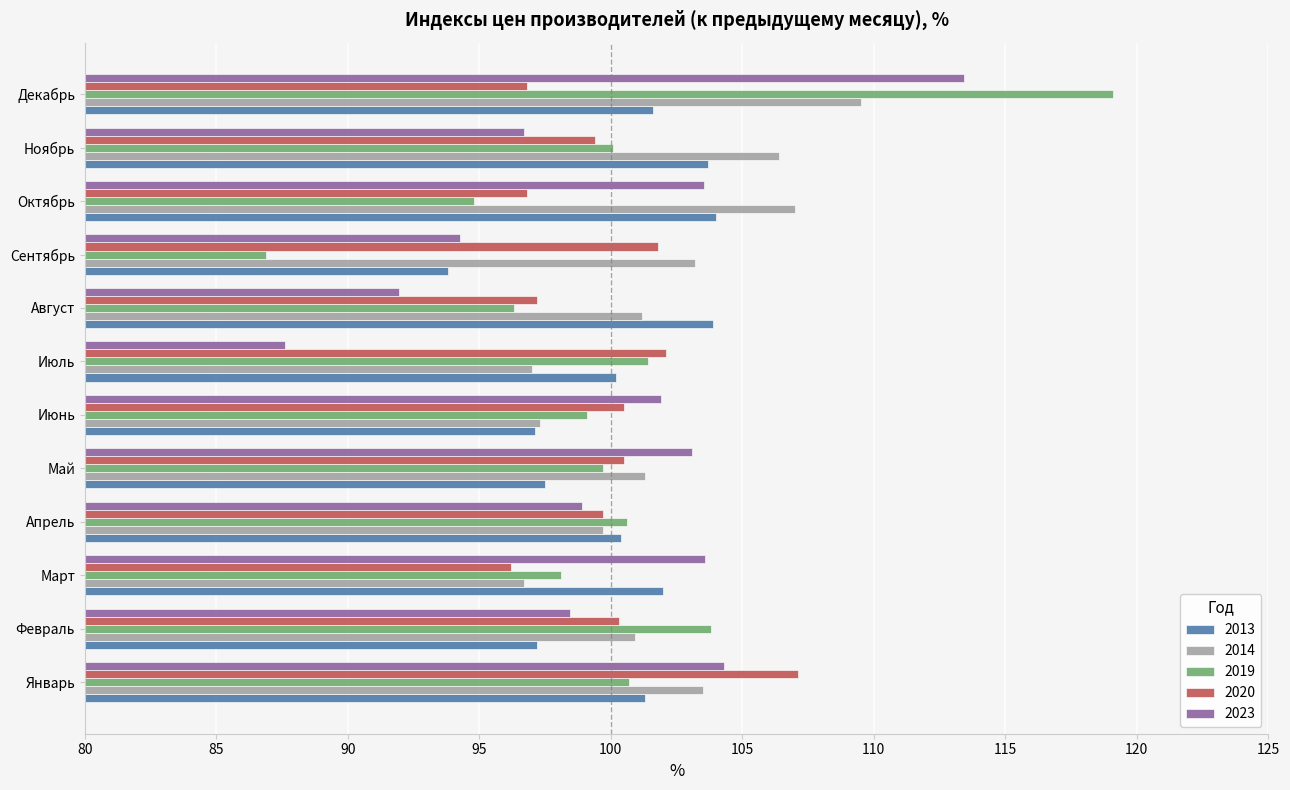

What is the approximate value of 2019 at Декабрь?

119.1